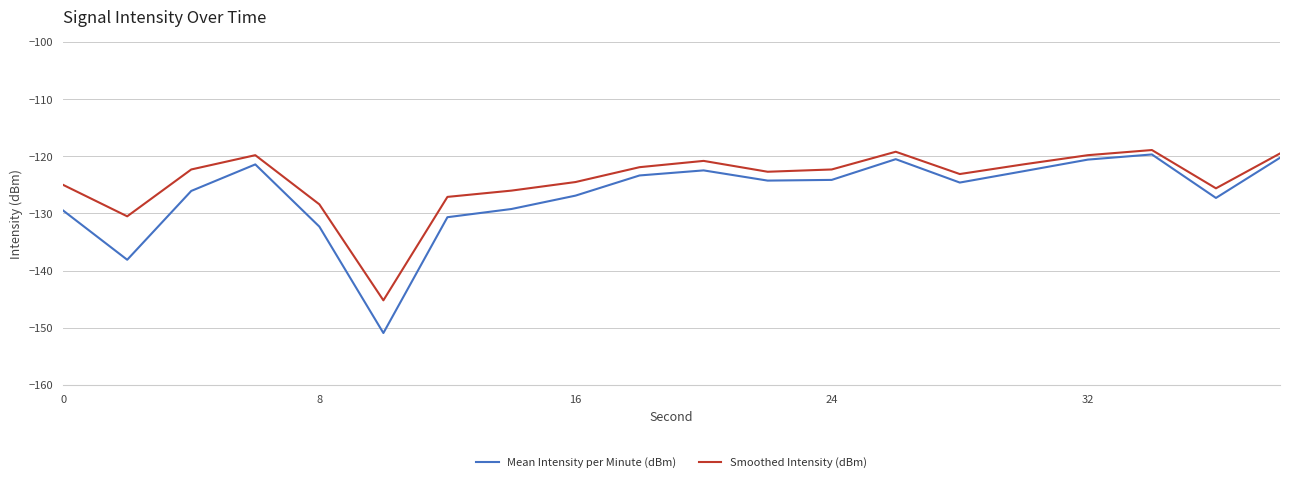

Rank the series by their average value, from highest to lowest.

Smoothed Intensity (dBm), Mean Intensity per Minute (dBm)